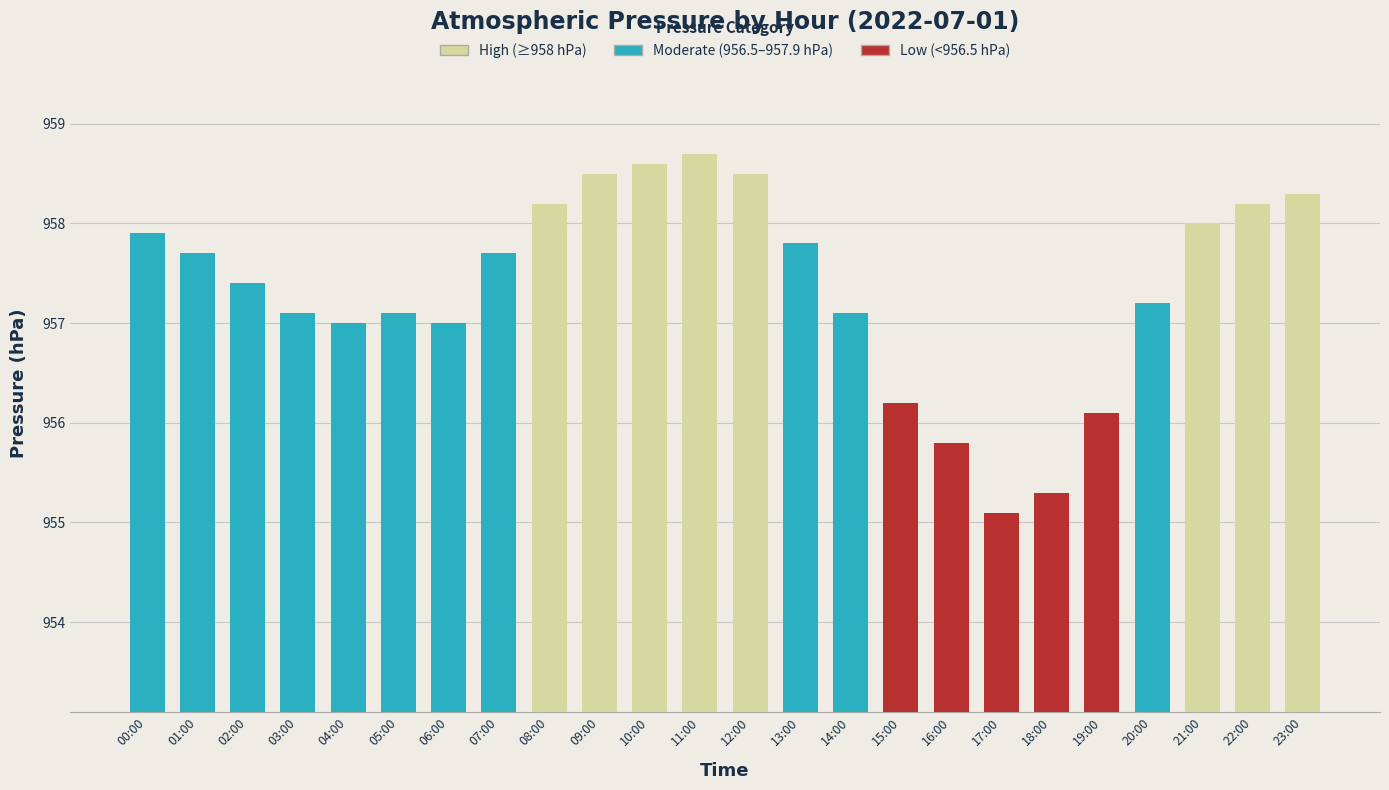

Reading right to left, transcribe all the data shown in this chart.

23:00=958.3	22:00=958.2	21:00=958.0	20:00=957.2	19:00=956.1	18:00=955.3	17:00=955.1	16:00=955.8	15:00=956.2	14:00=957.1	13:00=957.8	12:00=958.5	11:00=958.7	10:00=958.6	09:00=958.5	08:00=958.2	07:00=957.7	06:00=957.0	05:00=957.1	04:00=957.0	03:00=957.1	02:00=957.4	01:00=957.7	00:00=957.9